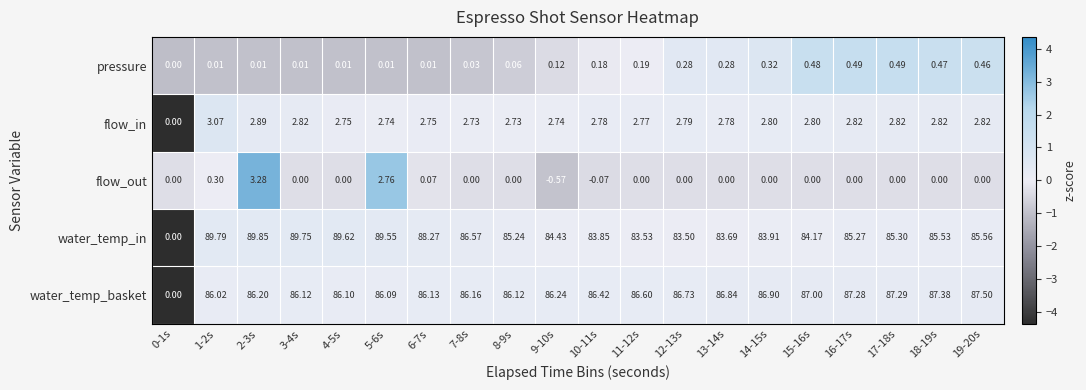

Which series has the largest total across all categories?

water_temp_basket